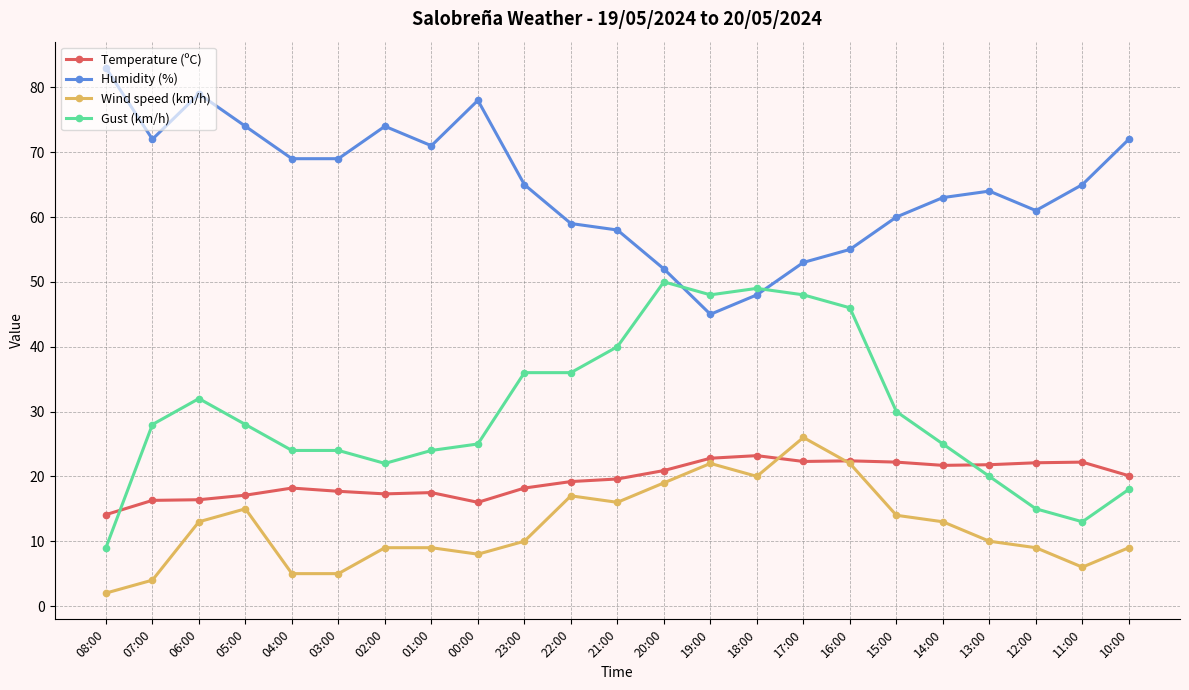

What is the maximum value for Gust (km/h)?

50.0